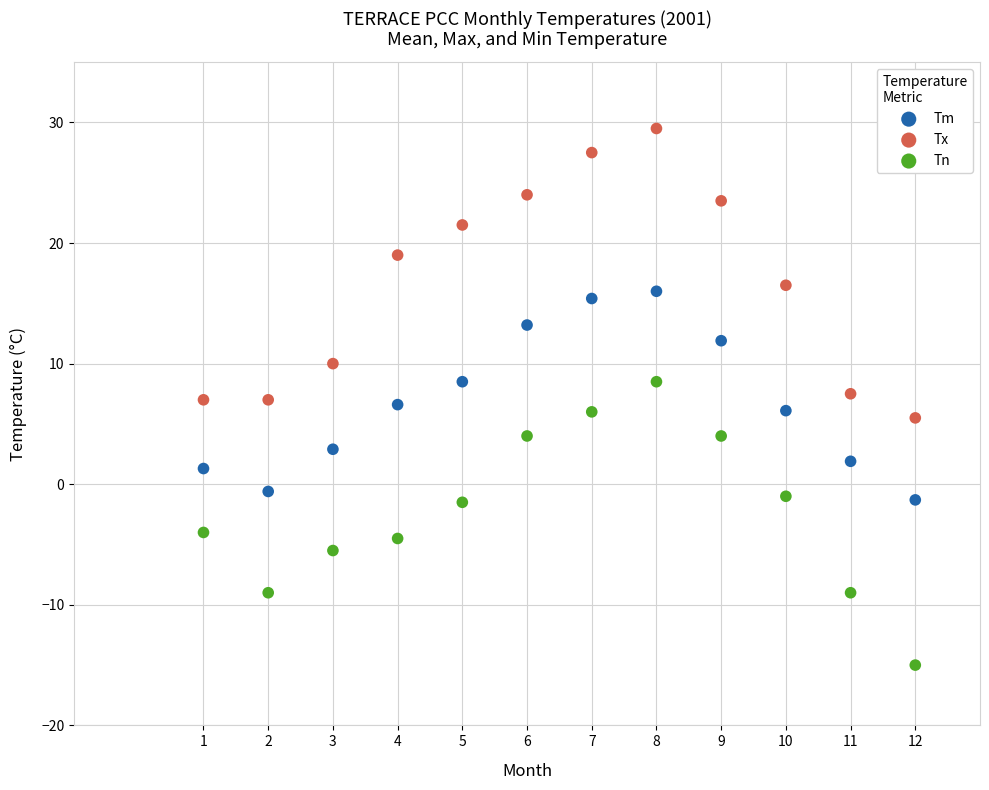

Which series reaches the maximum Y coordinate?

Tx